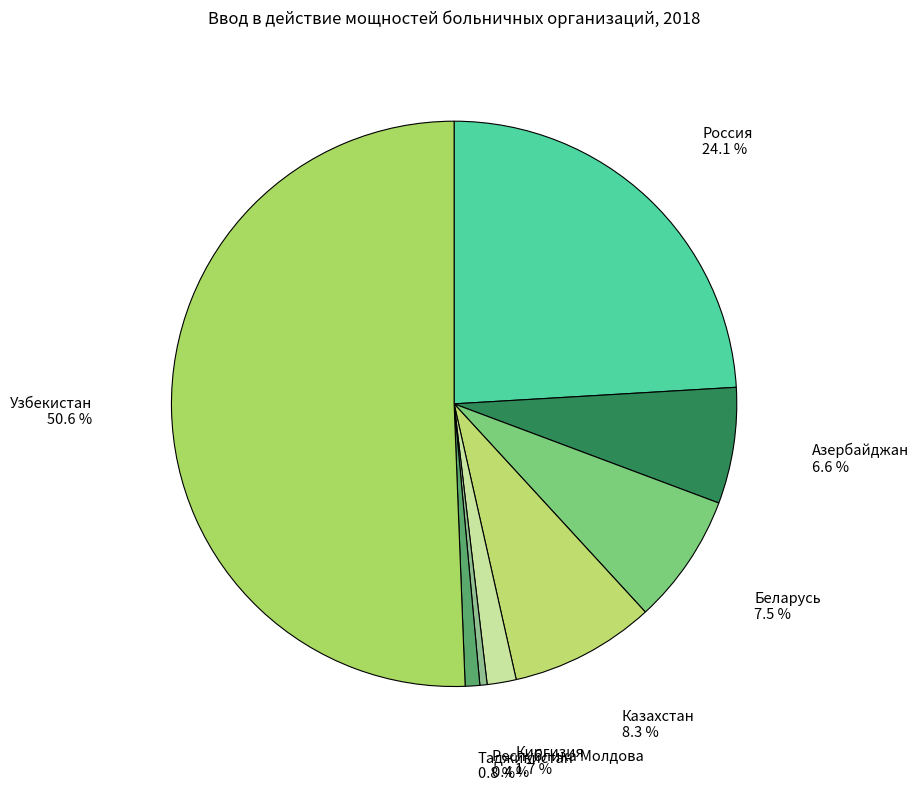

How many segments does this pie chart have?

8